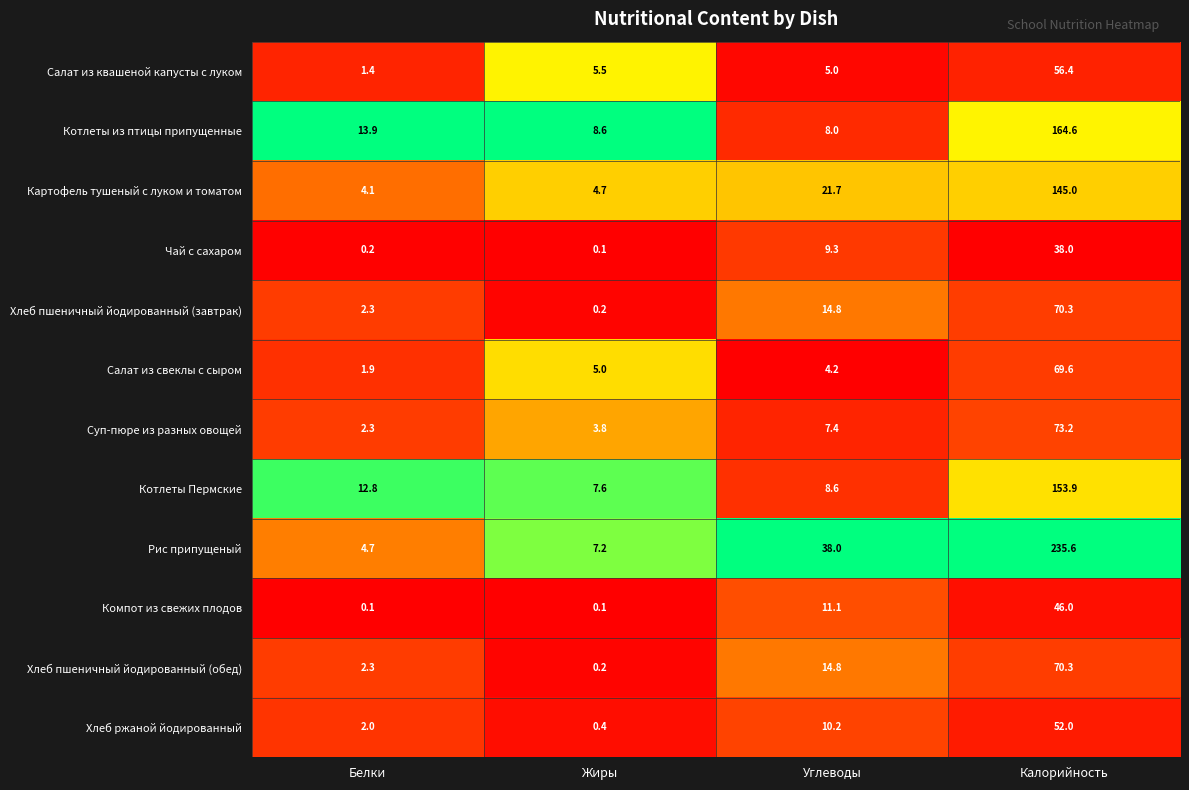

At which category is the sum across all series the highest?

Калорийность